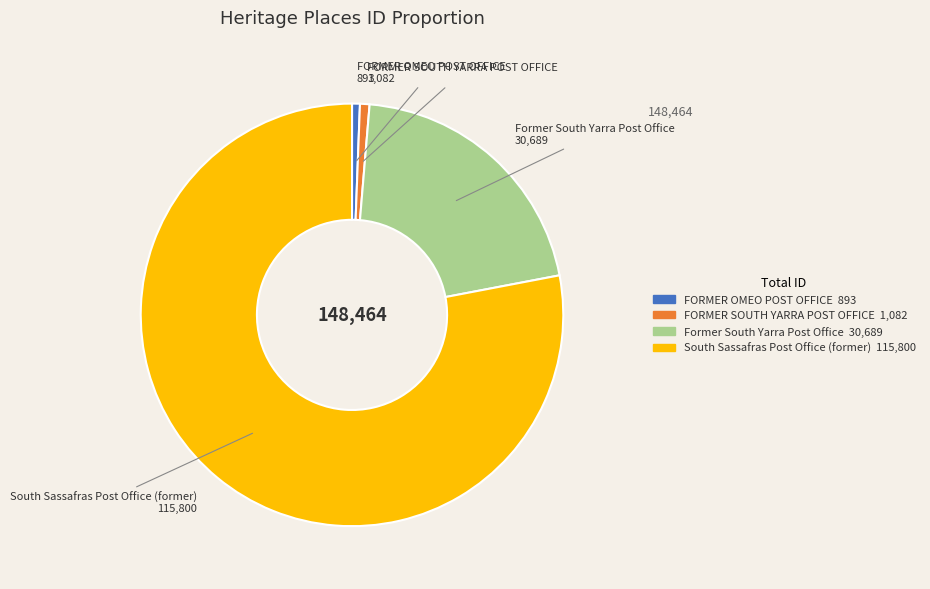

Combined, do FORMER OMEO POST OFFICE and Former South Yarra Post Office account for over 50%?

No